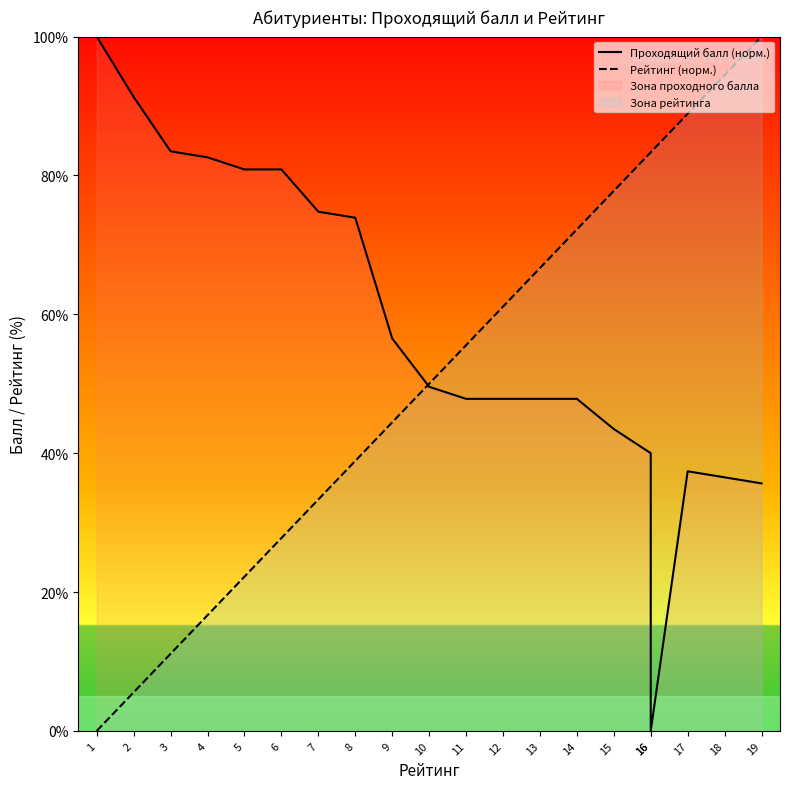

The Рейтинг (норм.) series shows 23.5 at 8. True or false?

False